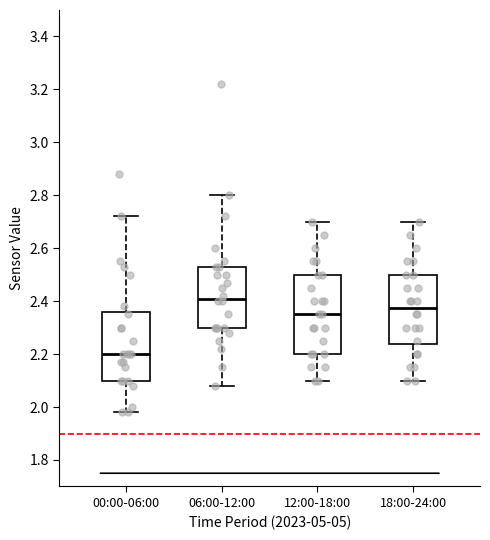

Where does the upper whisker of the box for 12:00-18:00 end on the y-axis? The values are not printed on the chart, so give them approximately, as read against the axis.

2.70